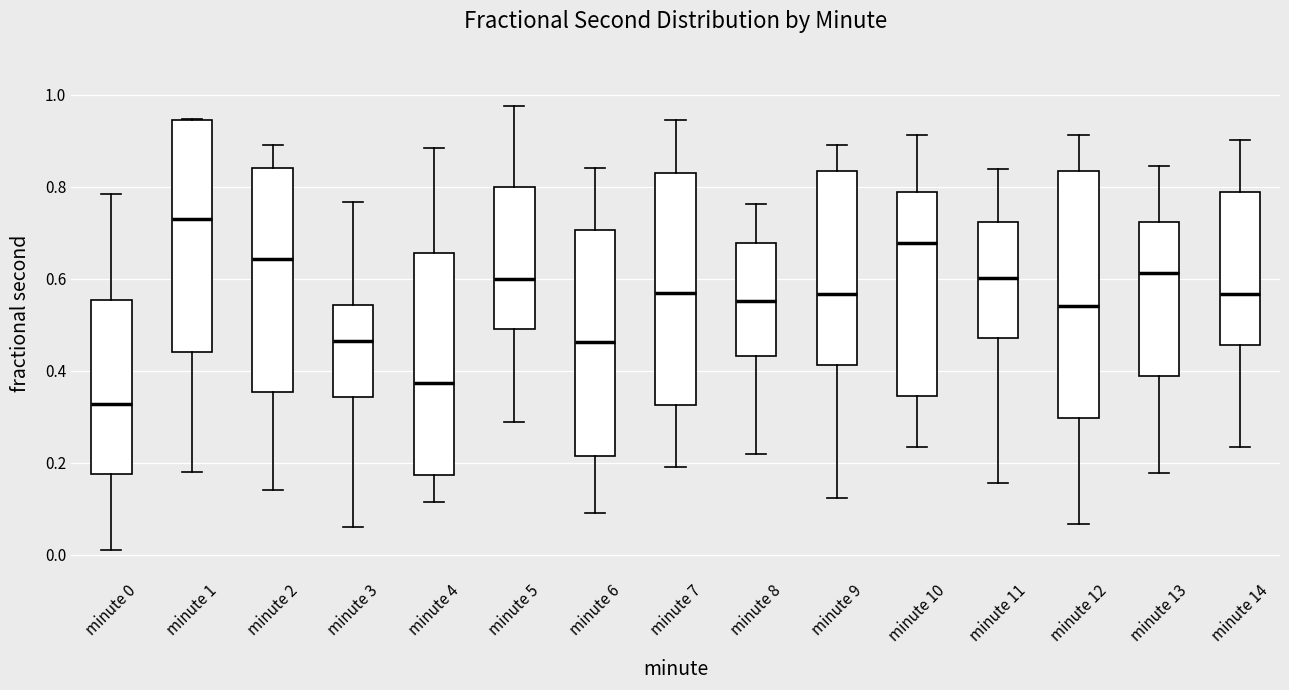

Reading left to right, transcribe this box plot: for each box, give where its median line is, the range the box spans, and where its two whiskers end, as read against the y-axis. The values are not printed on the chart, so give them approximately, as read against the axis.

minute 0: median 0.32, box 0.18 to 0.56, whiskers 0.02 to 0.78
minute 1: median 0.72, box 0.44 to 0.94, whiskers 0.18 to 0.94
minute 2: median 0.64, box 0.36 to 0.84, whiskers 0.14 to 0.88
minute 3: median 0.46, box 0.34 to 0.54, whiskers 0.06 to 0.76
minute 4: median 0.38, box 0.18 to 0.66, whiskers 0.12 to 0.88
minute 5: median 0.60, box 0.50 to 0.80, whiskers 0.28 to 0.98
minute 6: median 0.46, box 0.22 to 0.70, whiskers 0.10 to 0.84
minute 7: median 0.58, box 0.32 to 0.82, whiskers 0.20 to 0.94
minute 8: median 0.56, box 0.44 to 0.68, whiskers 0.22 to 0.76
minute 9: median 0.56, box 0.42 to 0.84, whiskers 0.12 to 0.90
minute 10: median 0.68, box 0.34 to 0.78, whiskers 0.24 to 0.92
minute 11: median 0.60, box 0.48 to 0.72, whiskers 0.16 to 0.84
minute 12: median 0.54, box 0.30 to 0.84, whiskers 0.06 to 0.92
minute 13: median 0.62, box 0.38 to 0.72, whiskers 0.18 to 0.84
minute 14: median 0.56, box 0.46 to 0.78, whiskers 0.24 to 0.90